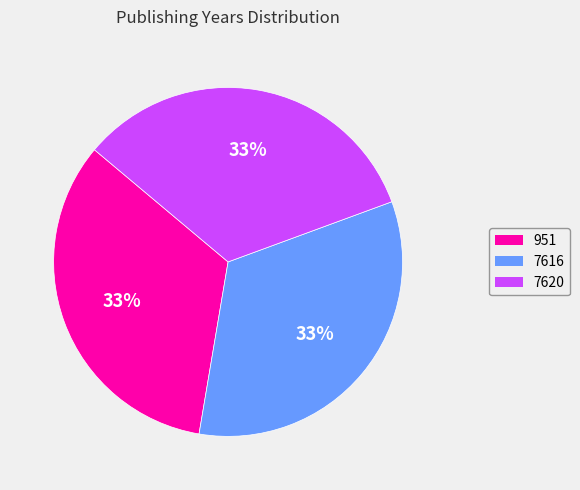

Combined, do 951 and 7616 account for over 50%?

Yes